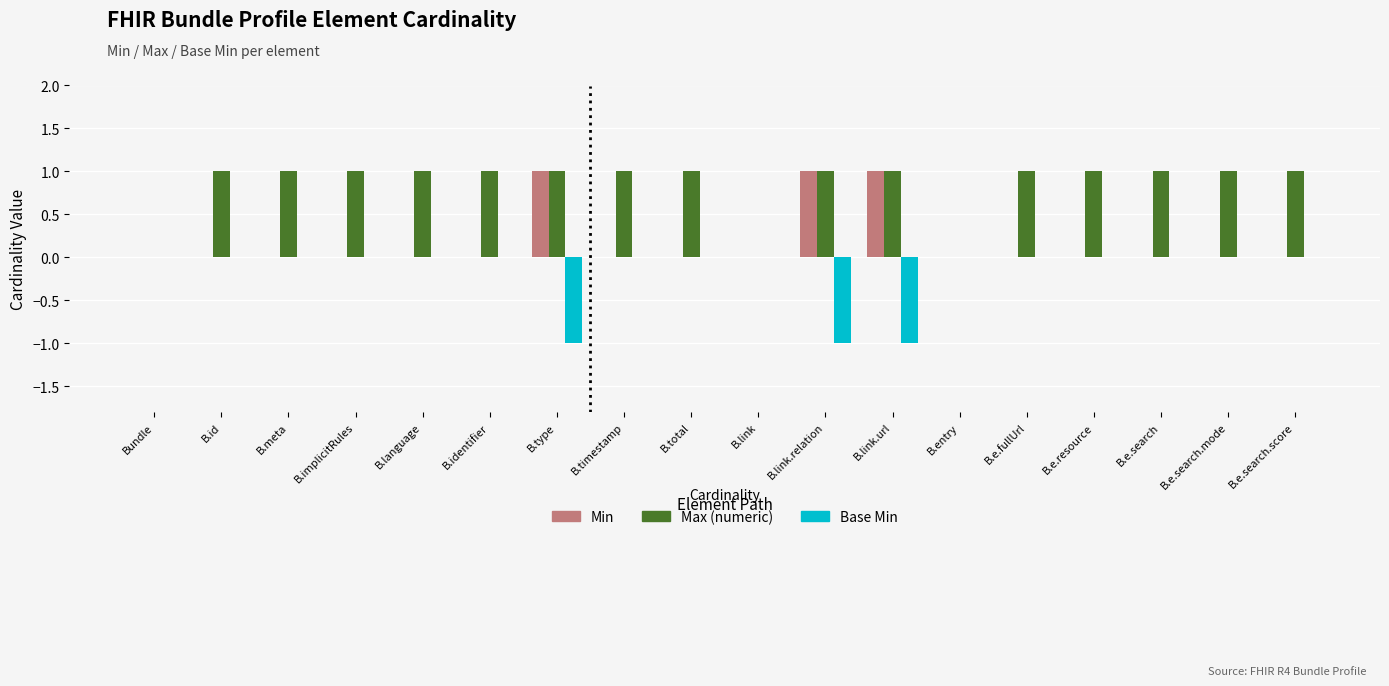

Which series has the largest total across all categories?

Max (numeric)